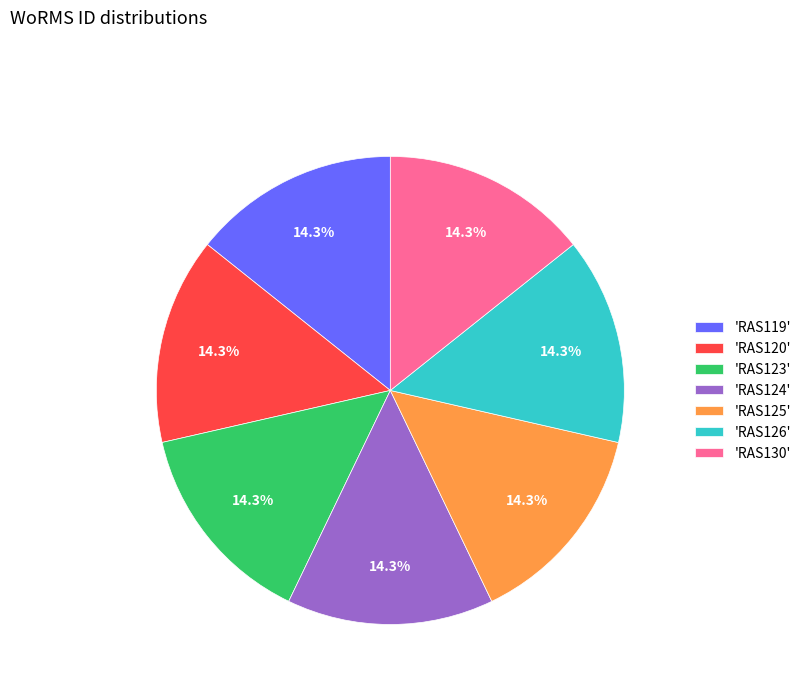

Approximately how many times larger is the value at 'RAS124' compared to 'RAS120'?

1.0